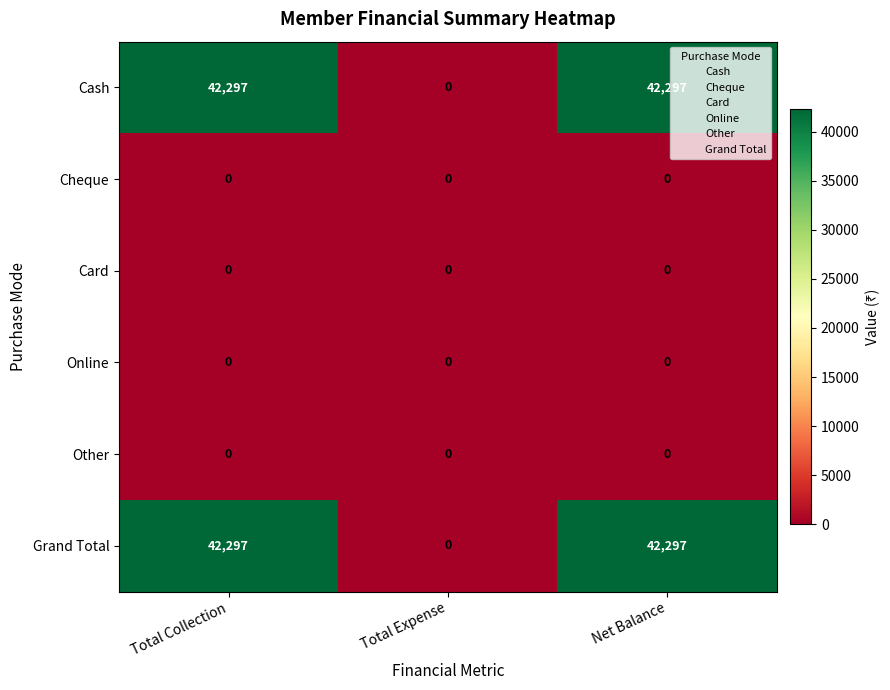

Which category has the lowest value in the Grand Total series?

Total Expense